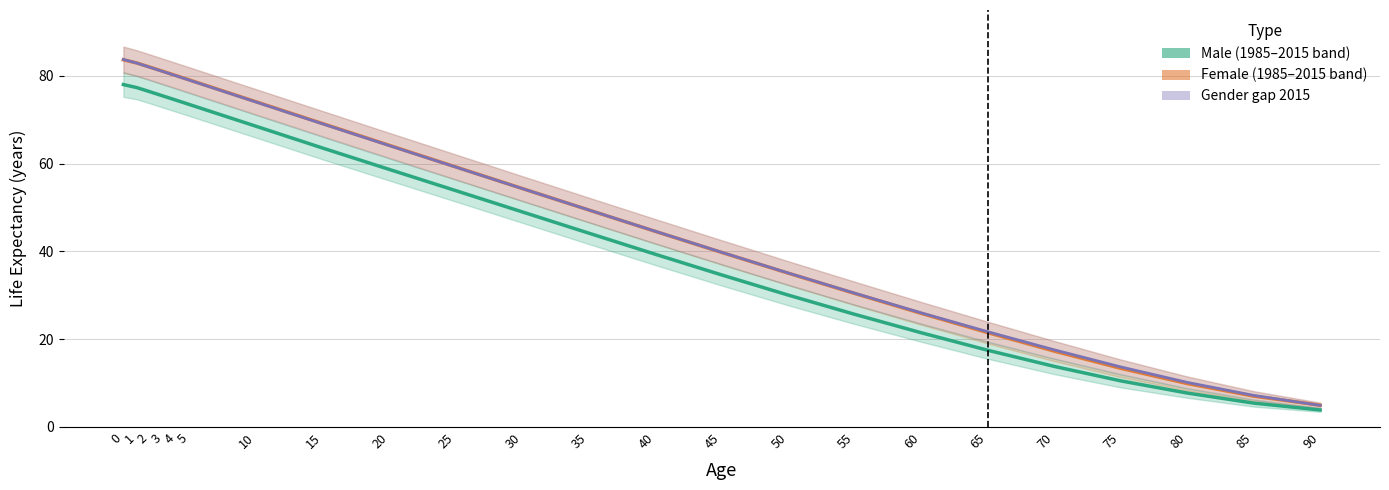

Which series changed the most between 55 and 60?

Female (estimate band)